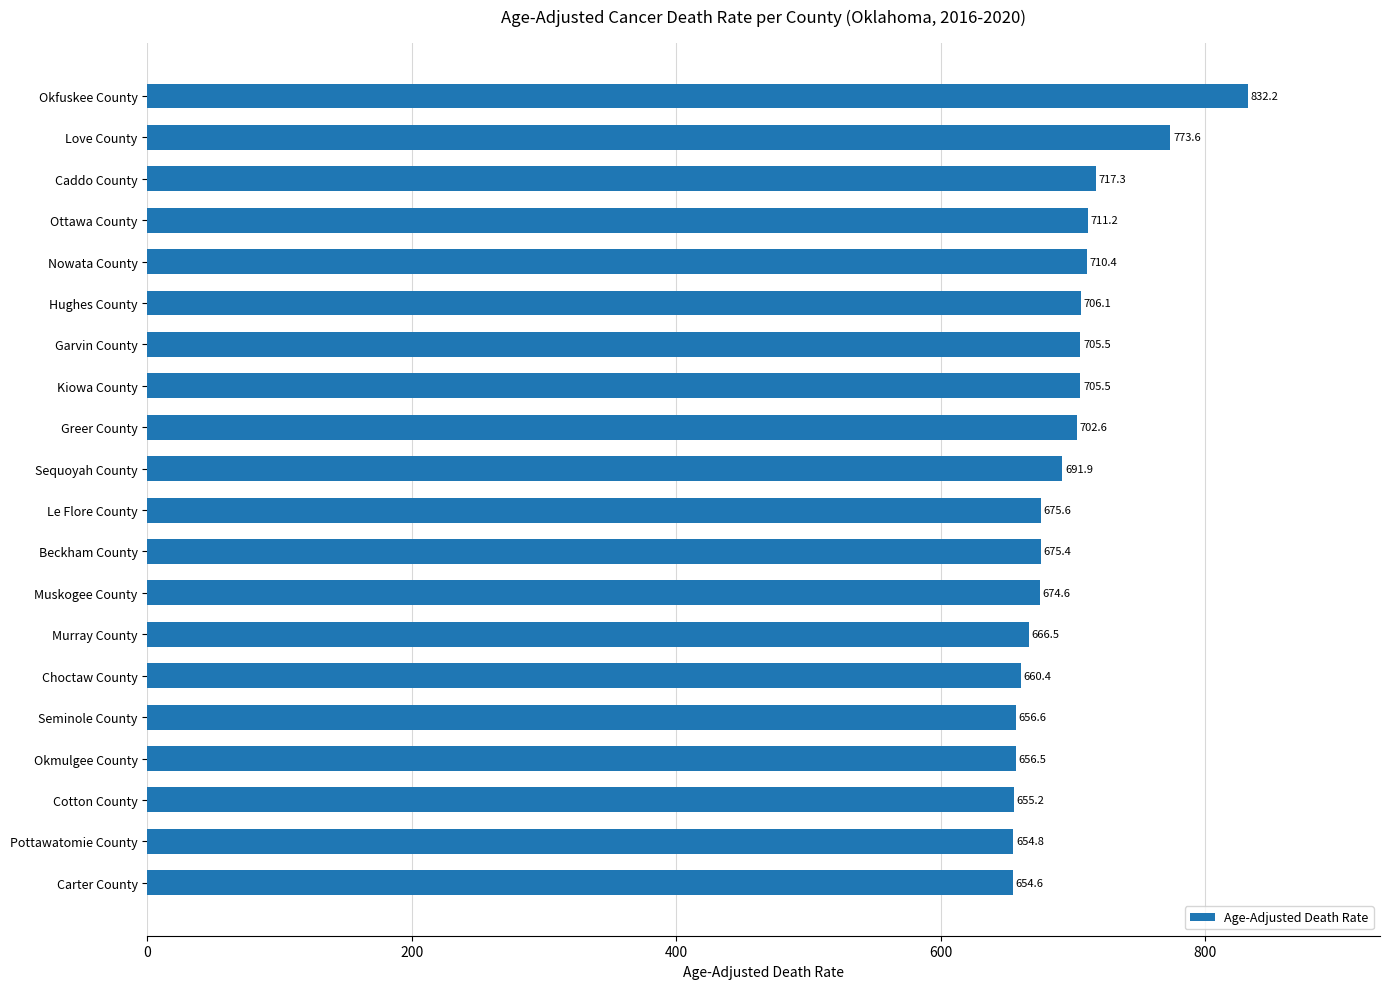

At which label is the value closest to 743?

Caddo County